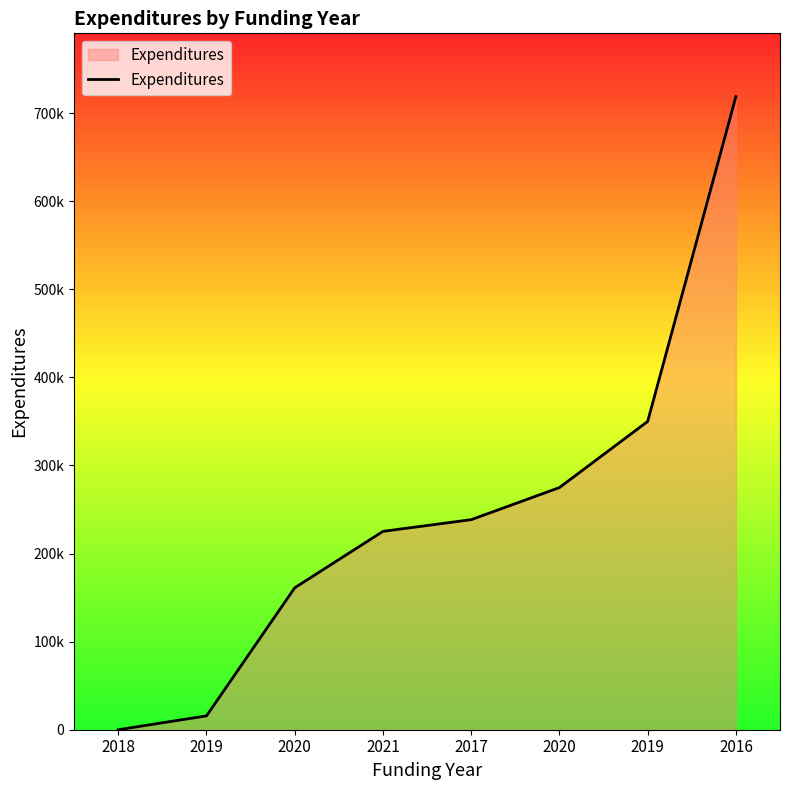

Does the chart have visible grid lines?

No